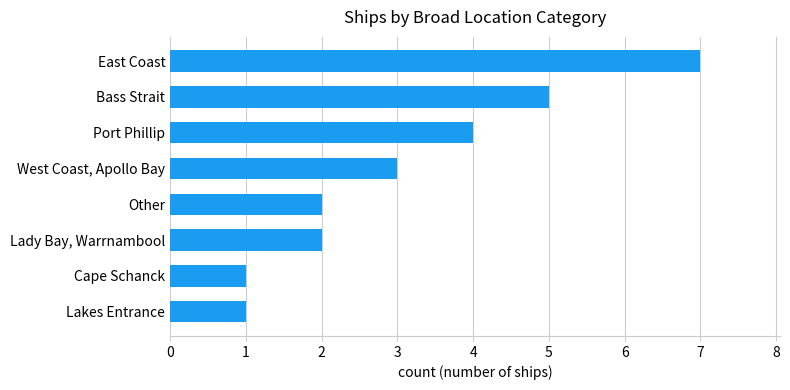

What is the average value?

3